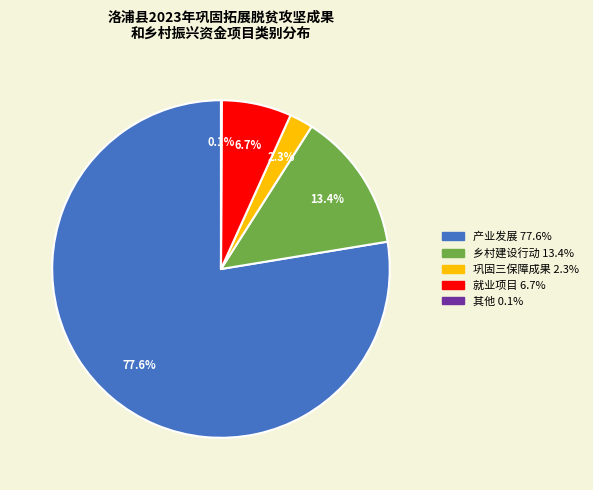

What is the largest slice in the pie chart?

产业发展